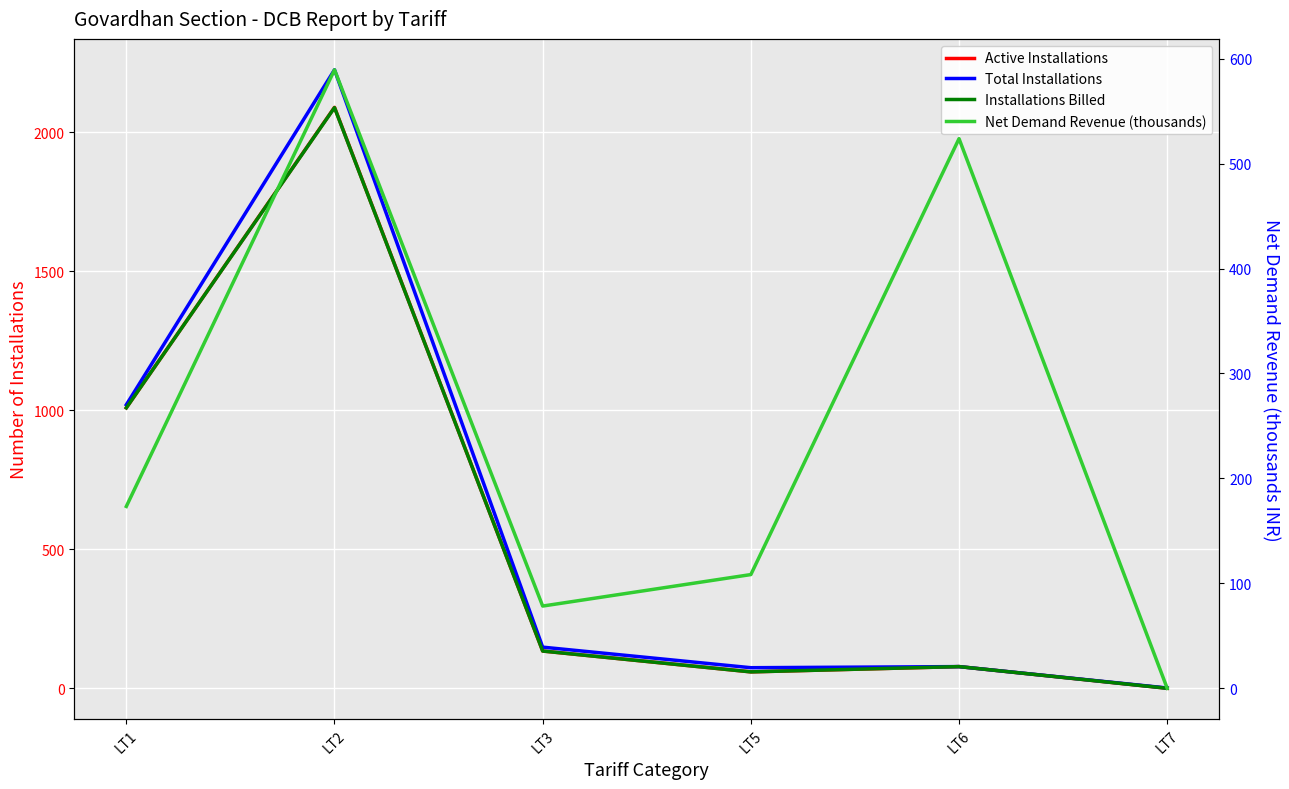

True or false: Net Demand Revenue (thousands) and Active Installations cross at least once.

True